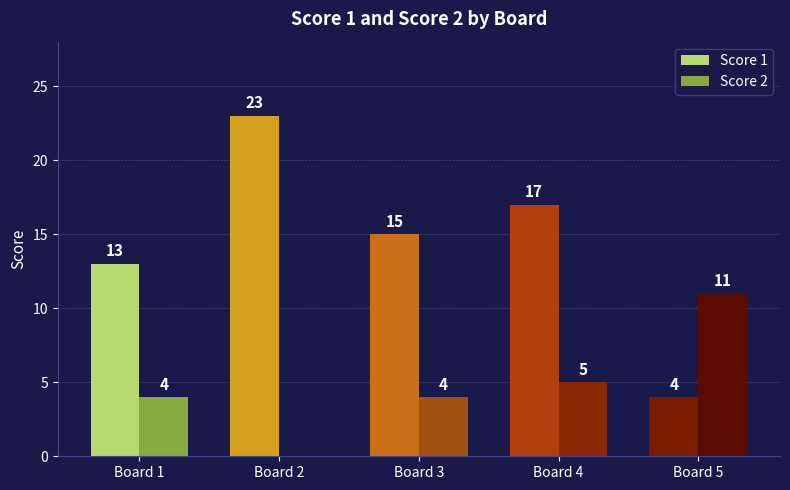

Which series has the largest total across all categories?

Score 1